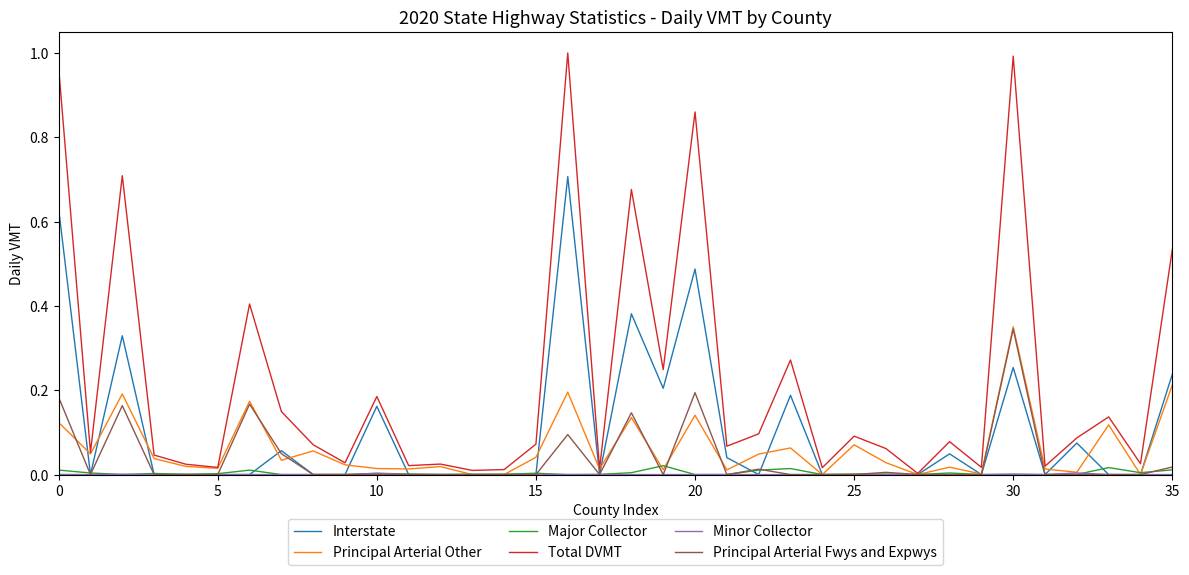

Which series has the largest total across all categories?

Total DVMT